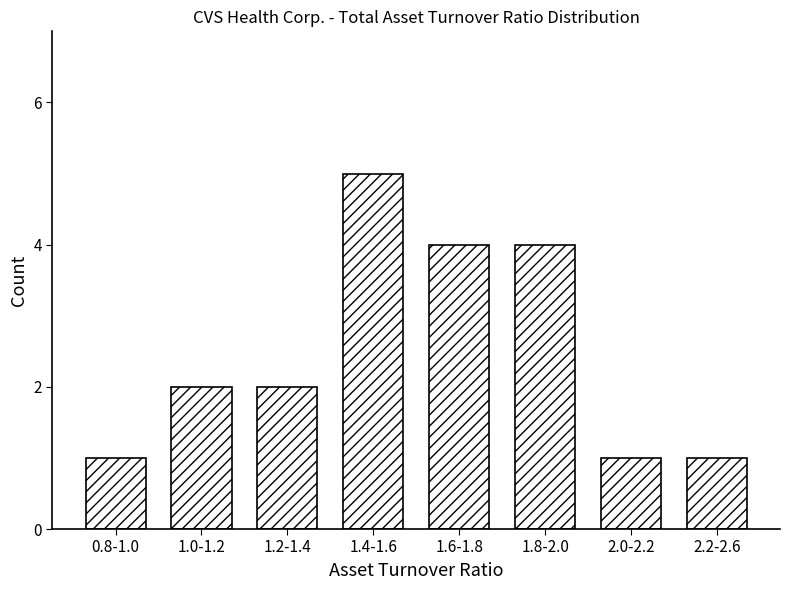

Reading left to right, list all the values displayed in this chart.

0.8-1.0=1	1.0-1.2=2	1.2-1.4=2	1.4-1.6=5	1.6-1.8=4	1.8-2.0=4	2.0-2.2=1	2.2-2.6=1